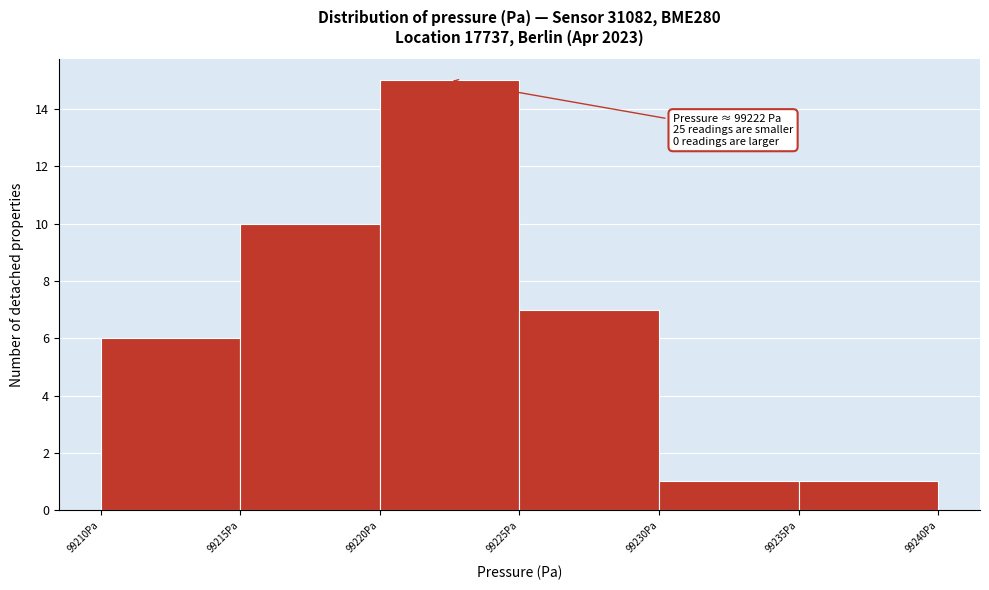

Which range on the x-axis has the tallest bar?

99220 to 99225